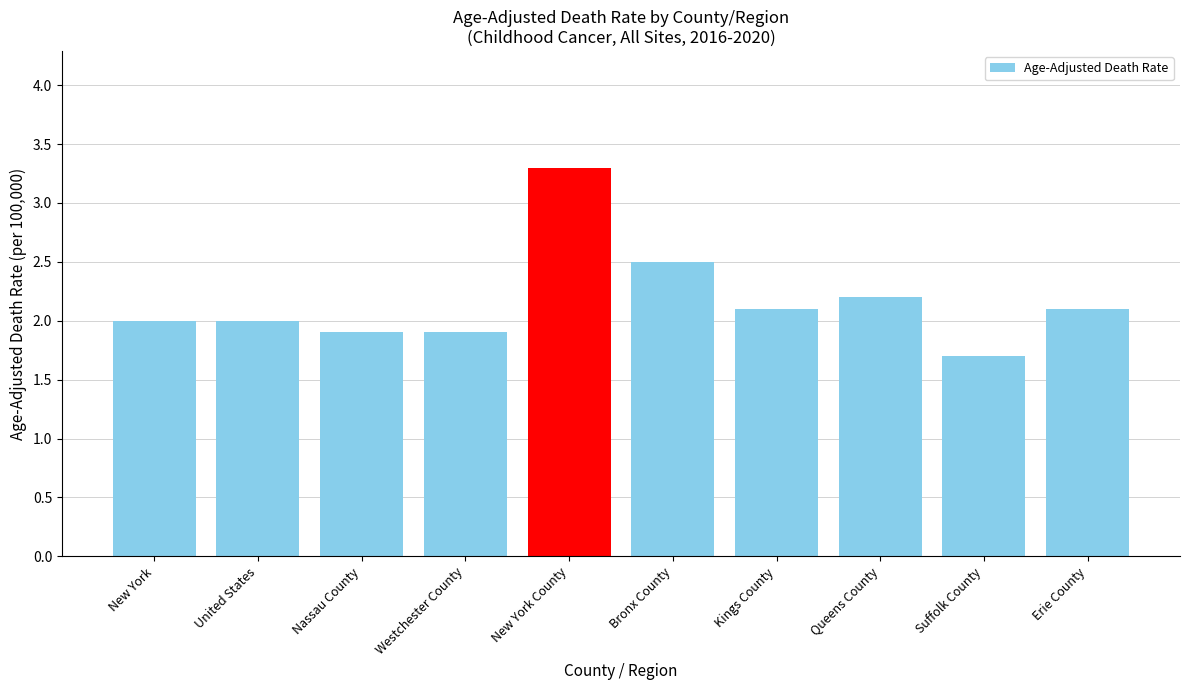

Does the chart contain stacked bars?

No